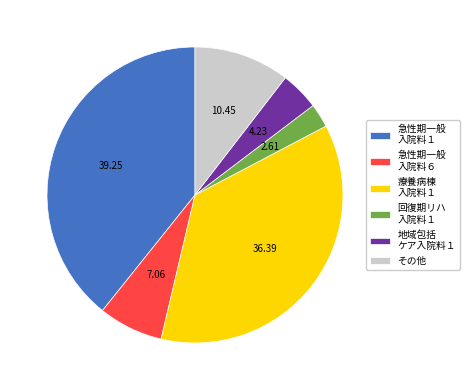

Between 回復期リハ 入院料１ and その他, which is larger?

その他